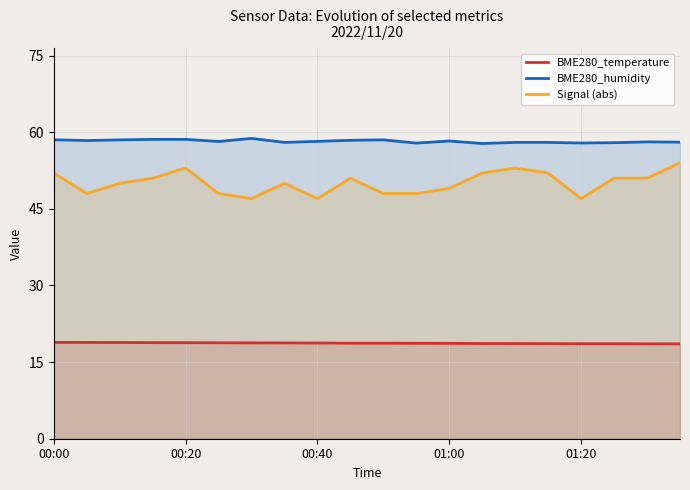

At how many categories does at least one series exceed 37?

20